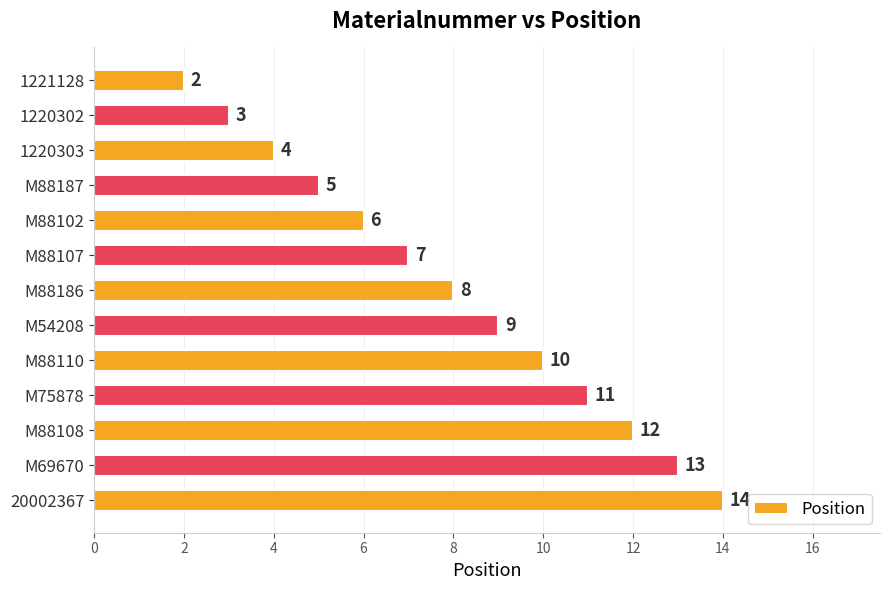

True or false: the data shows 9 at M54208.

True